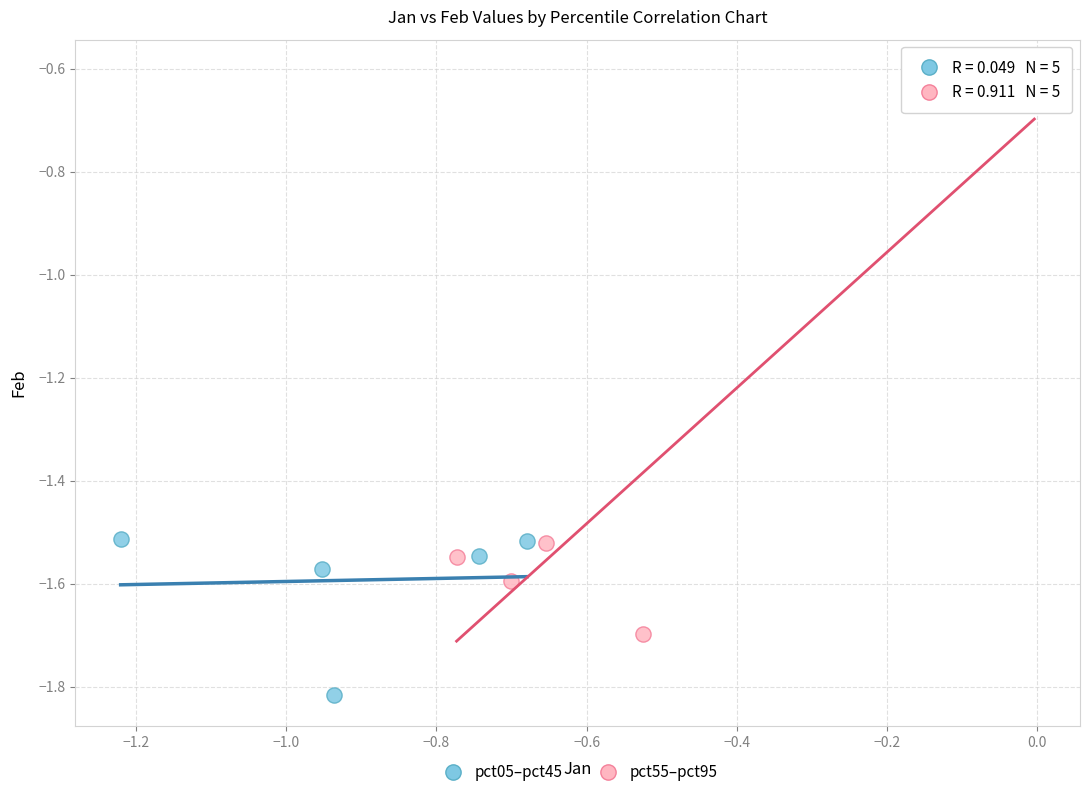

Which series reaches the maximum Y coordinate?

pct55–pct95